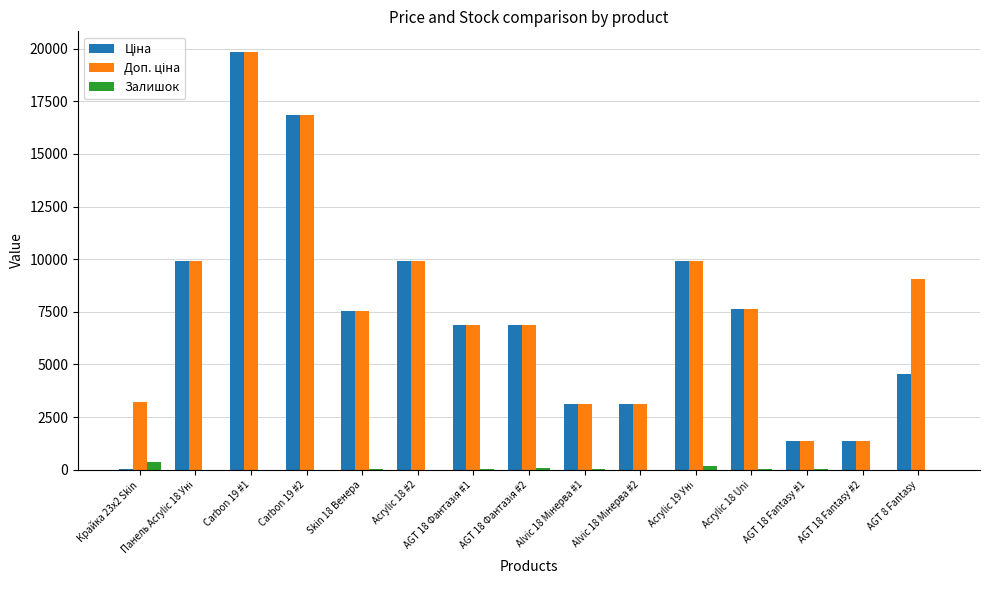

Which category has the highest value across all series?

Carbon 19 #1